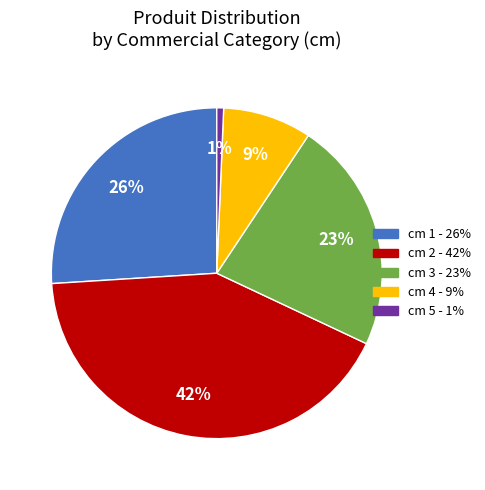

The cm 2 slice represents 30% of the pie. True or false?

False